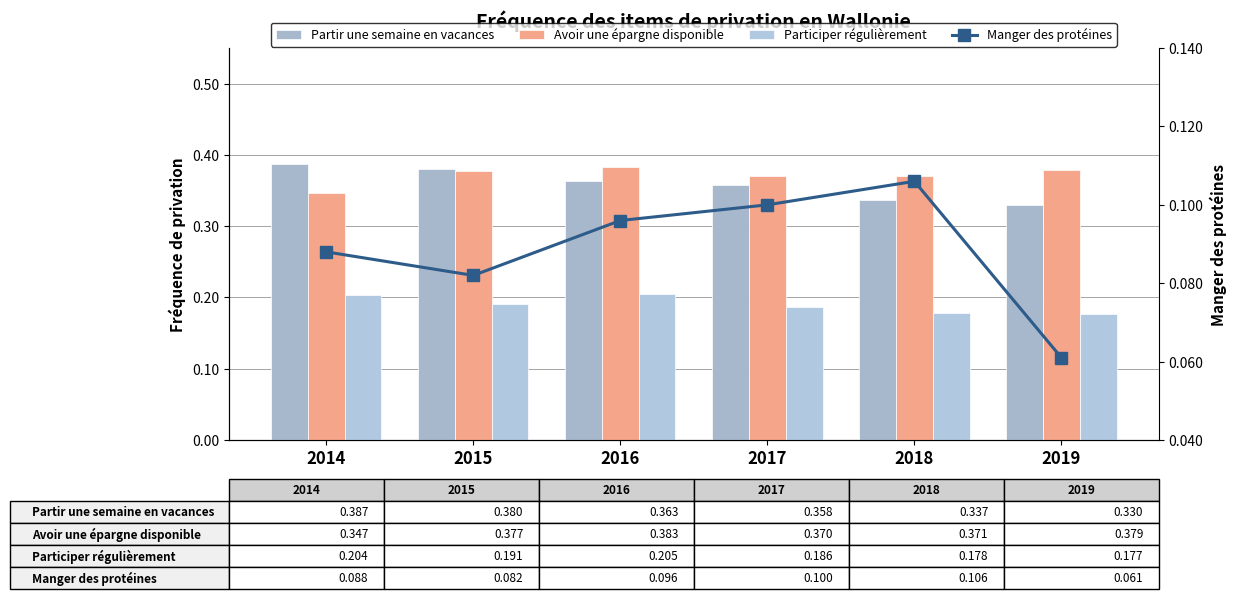

What are all the series names shown in the legend?

Partir une semaine en vacances, Avoir une épargne disponible, Participer régulièrement, Manger des protéines